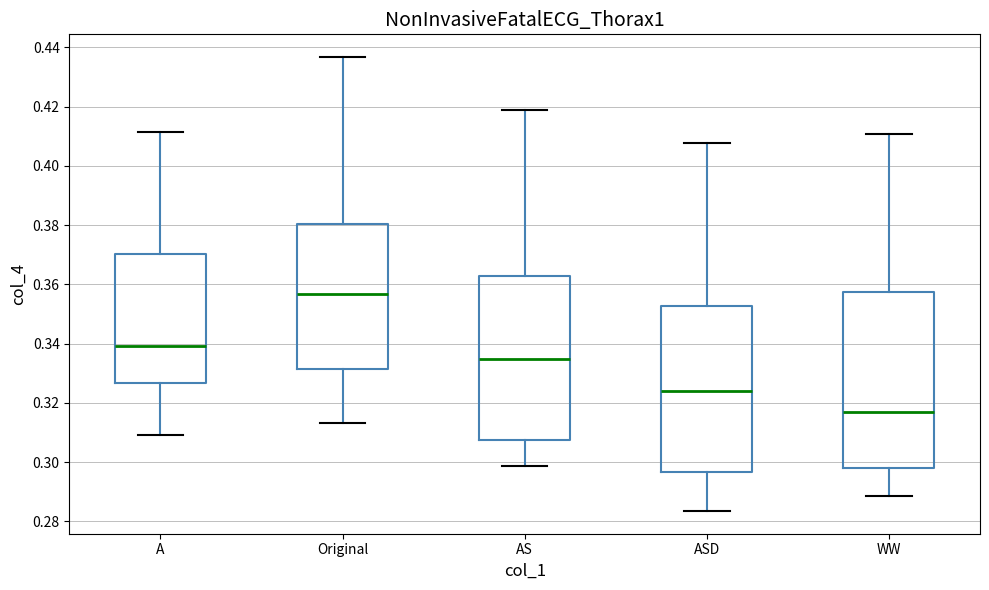

Reading left to right, read every box against the y-axis: the position of its median line, the range the box covers, and the ends of its whiskers. The values are not printed on the chart, so give them approximately, as read against the axis.

A: median 0.340, box 0.326 to 0.370, whiskers 0.310 to 0.412
Original: median 0.356, box 0.332 to 0.380, whiskers 0.314 to 0.436
AS: median 0.334, box 0.308 to 0.362, whiskers 0.298 to 0.418
ASD: median 0.324, box 0.296 to 0.352, whiskers 0.284 to 0.408
WW: median 0.318, box 0.298 to 0.358, whiskers 0.288 to 0.410